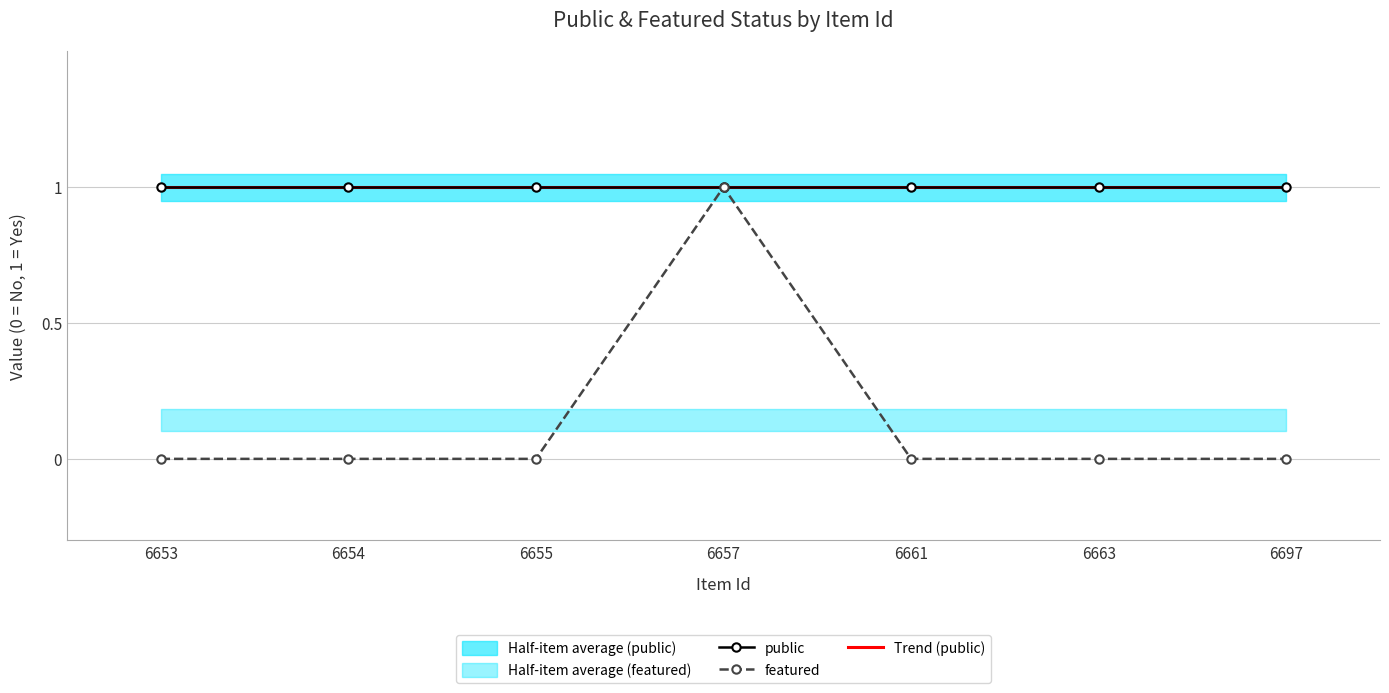

List the series in order of their peak value, lowest first.

public, featured, Trend (public)